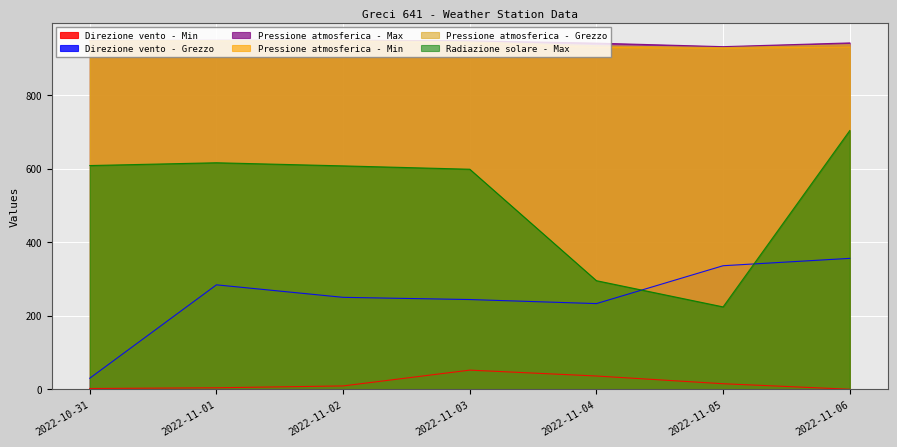

List the series in order of their peak value, highest first.

Pressione atmosferica - Max, Pressione atmosferica - Grezzo, Pressione atmosferica - Min, Radiazione solare - Max, Direzione vento - Grezzo, Direzione vento - Min